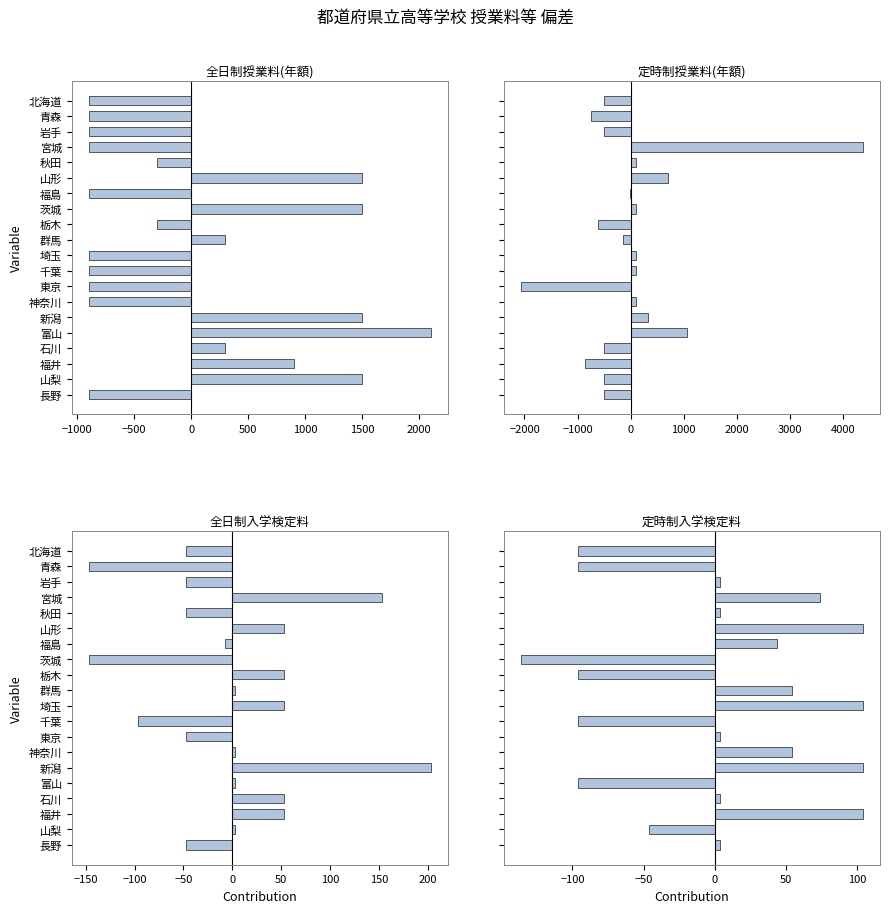

What is the lowest value of the 定時制授業料(年額) series?

-2063